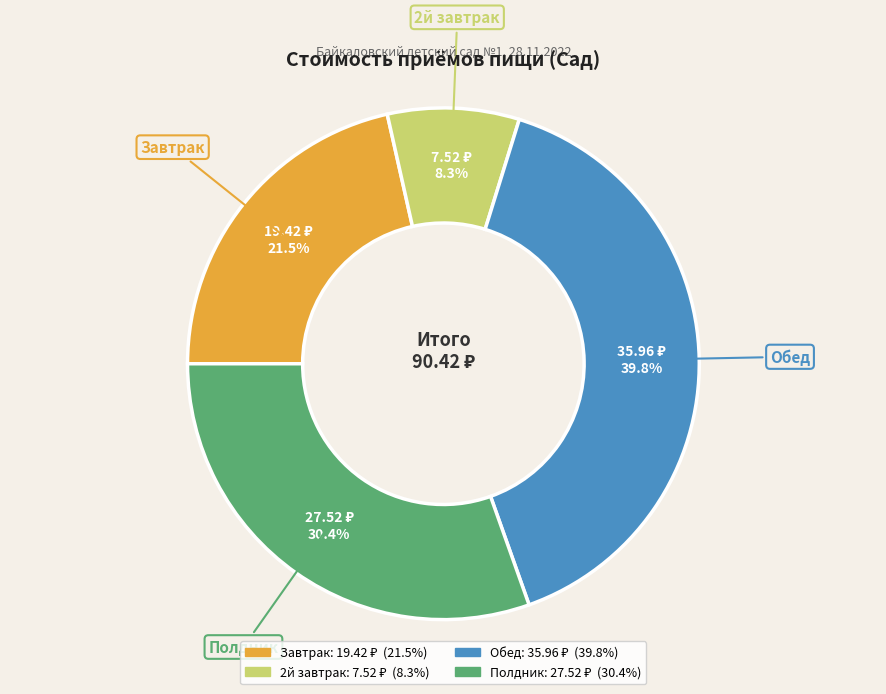

Rank the categories by value from highest to lowest.

Обед, Полдник, Завтрак, 2й завтрак